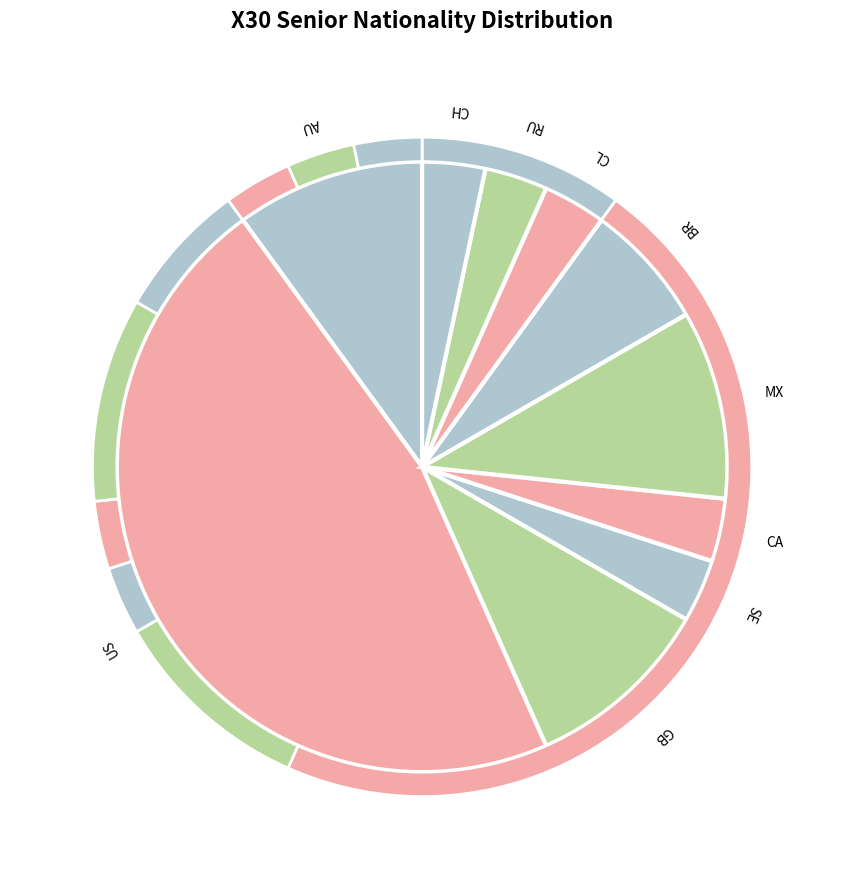

How many segments does this pie chart have?

10